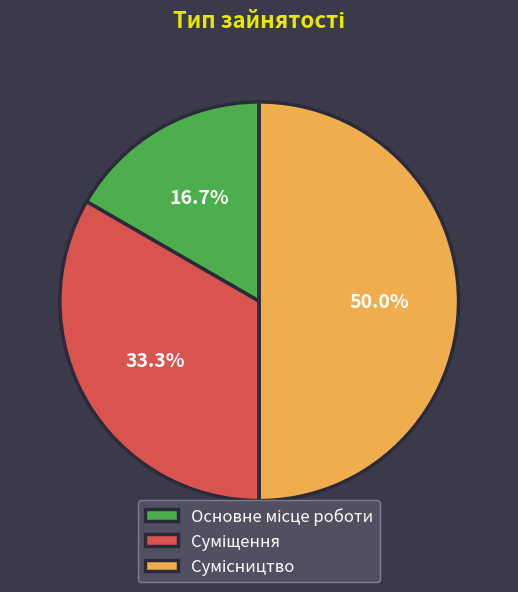

Is there a majority slice in this chart?

No